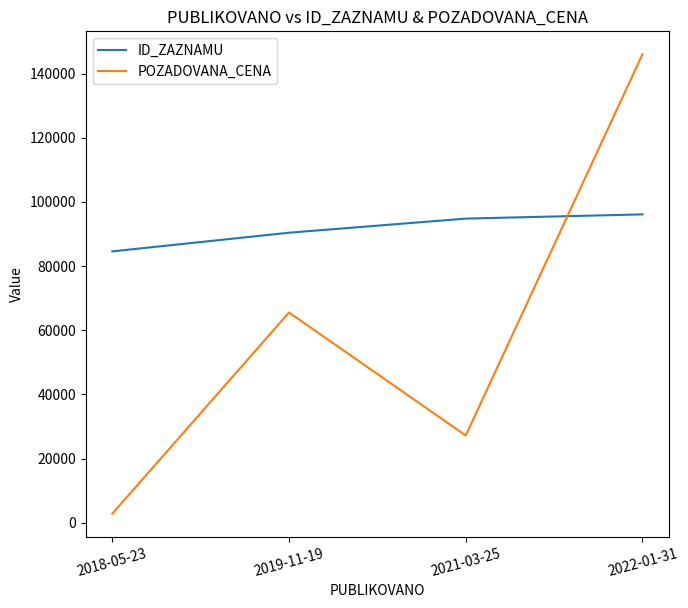

What is the sum of the ID_ZAZNAMU values at 2018-05-23 and 2022-01-31?

180665